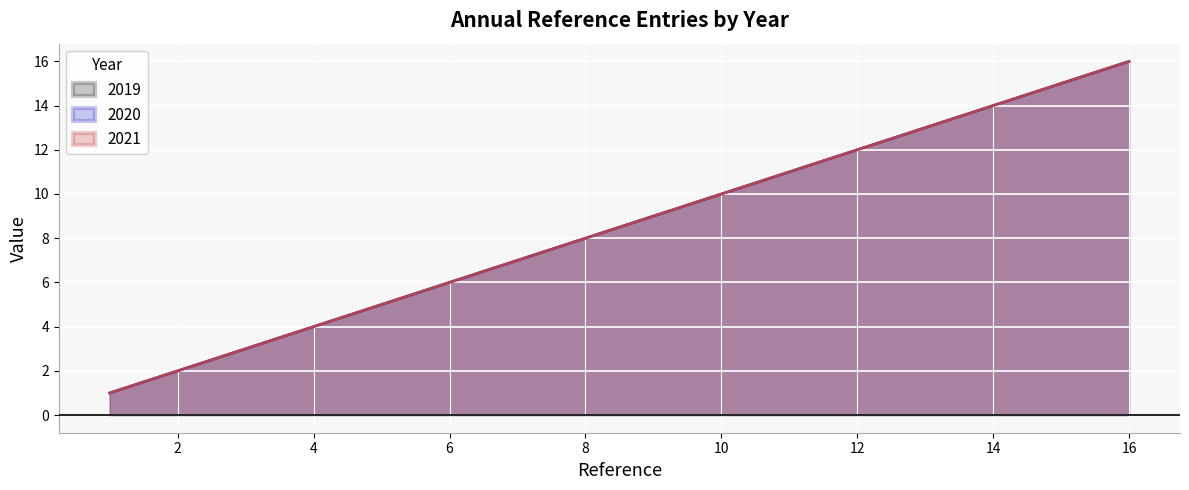

How many data points in 2019 are above 9?

7